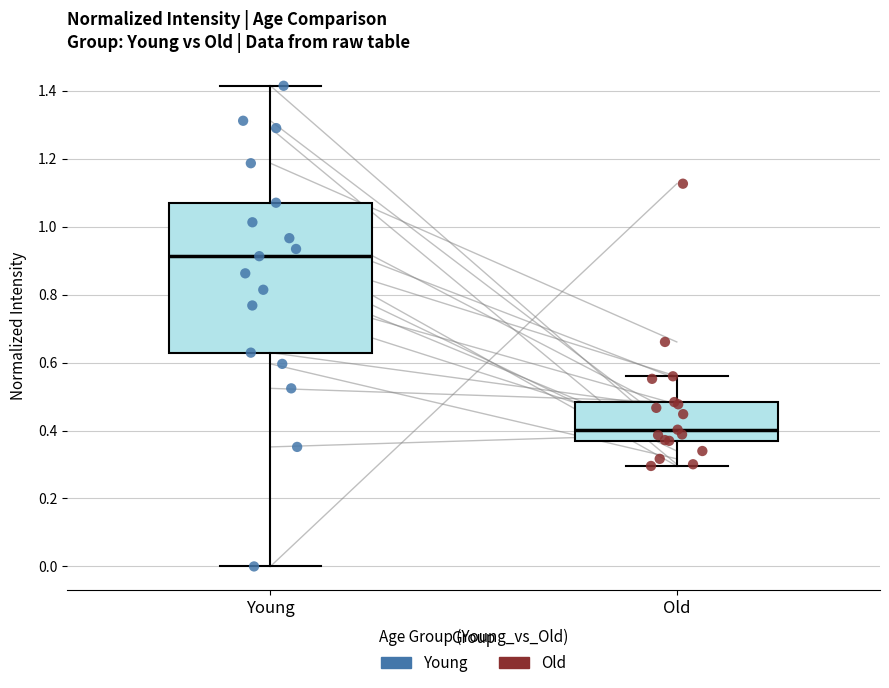

Reading left to right, transcribe this box plot: for each box, give where its median line is, the range the box spans, and where its two whiskers end, as read against the y-axis. The values are not printed on the chart, so give them approximately, as read against the axis.

Young: median 0.92, box 0.62 to 1.08, whiskers 0.00 to 1.42
Old: median 0.40, box 0.36 to 0.48, whiskers 0.30 to 0.56